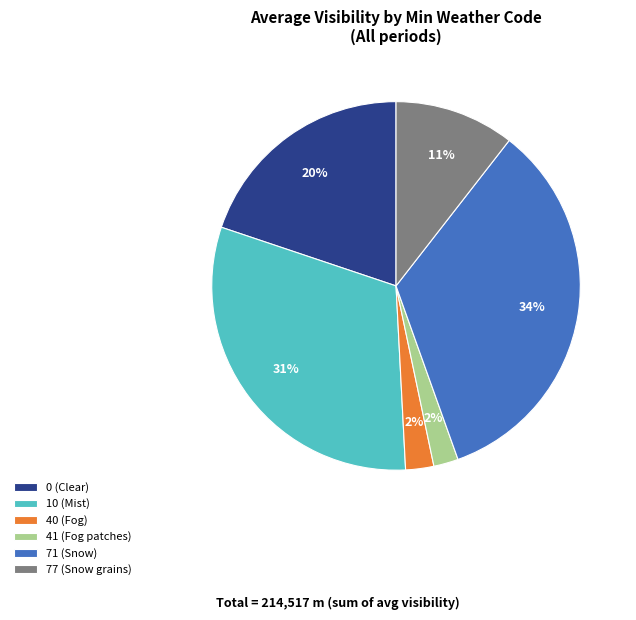

To the nearest percent, what is the difference between the largest and smallest slice percentages?

32%